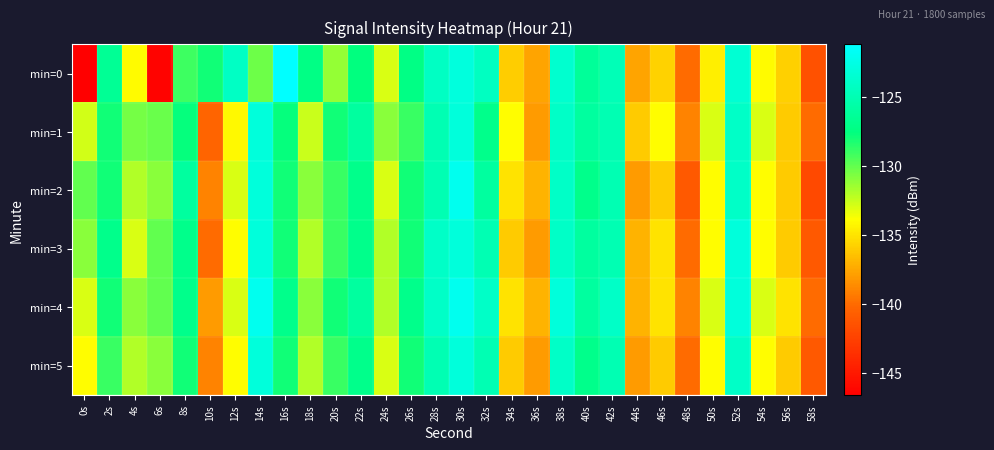

How many categories are shown in the chart?

30